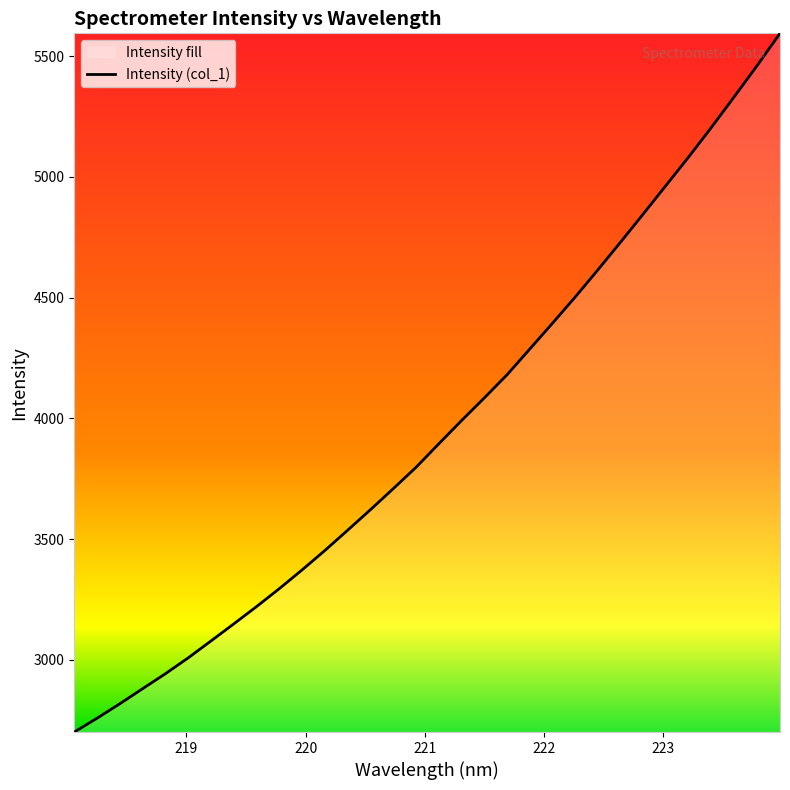

What is the greatest value displayed?

5594.6